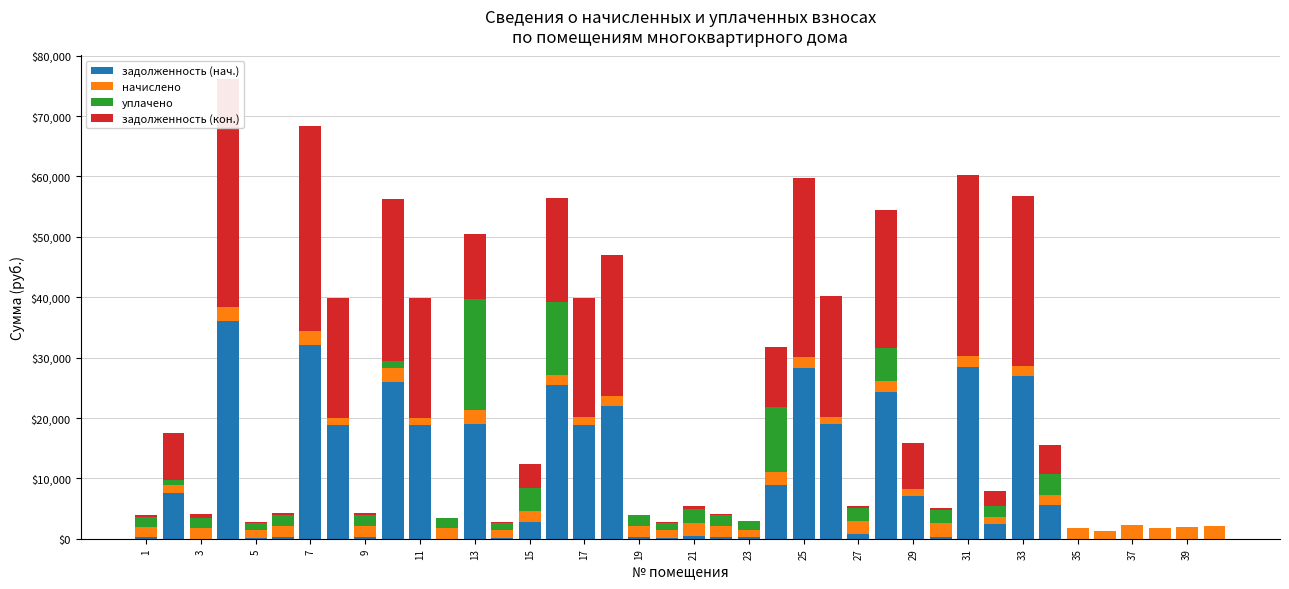

Which series has the widest spread of values?

задолженность (кон.)